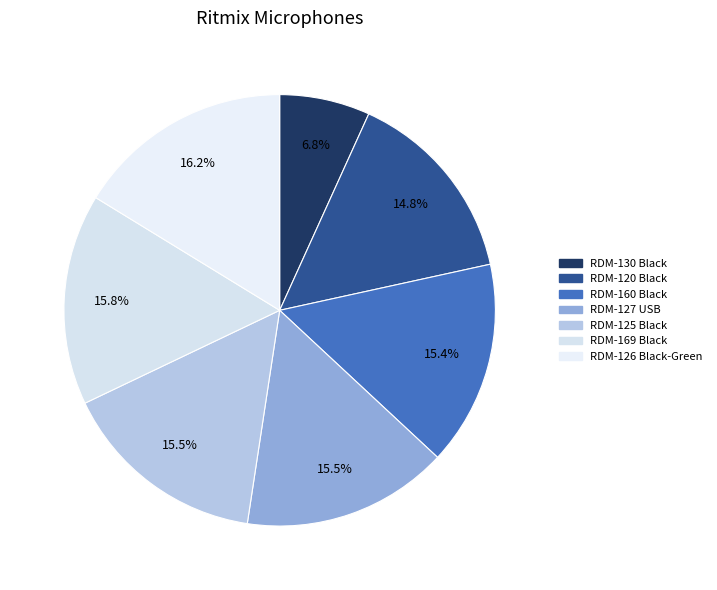

Rank the categories by value from lowest to highest.

RDM-130 Black, RDM-120 Black, RDM-160 Black, RDM-127 USB, RDM-125 Black, RDM-169 Black, RDM-126 Black-Green